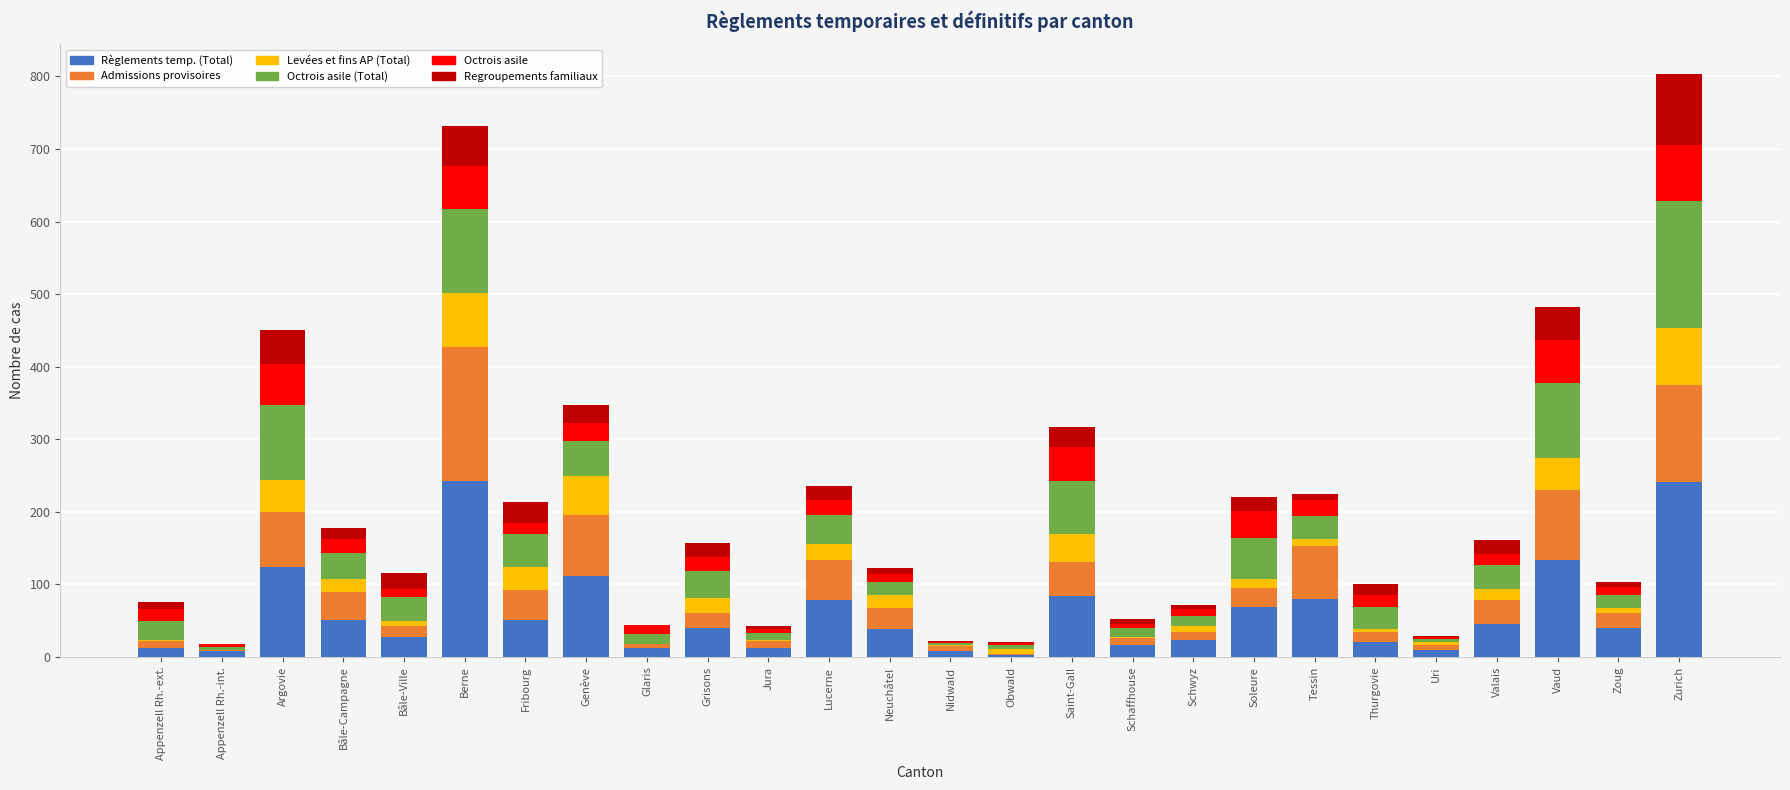

What is the maximum value for Règlements temp. (Total)?

243